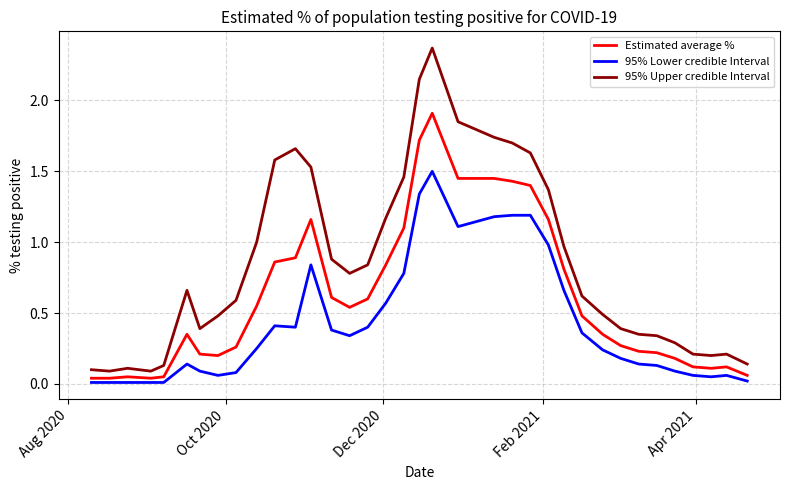

List the series in order of their peak value, lowest first.

95% Lower credible Interval, Estimated average %, 95% Upper credible Interval